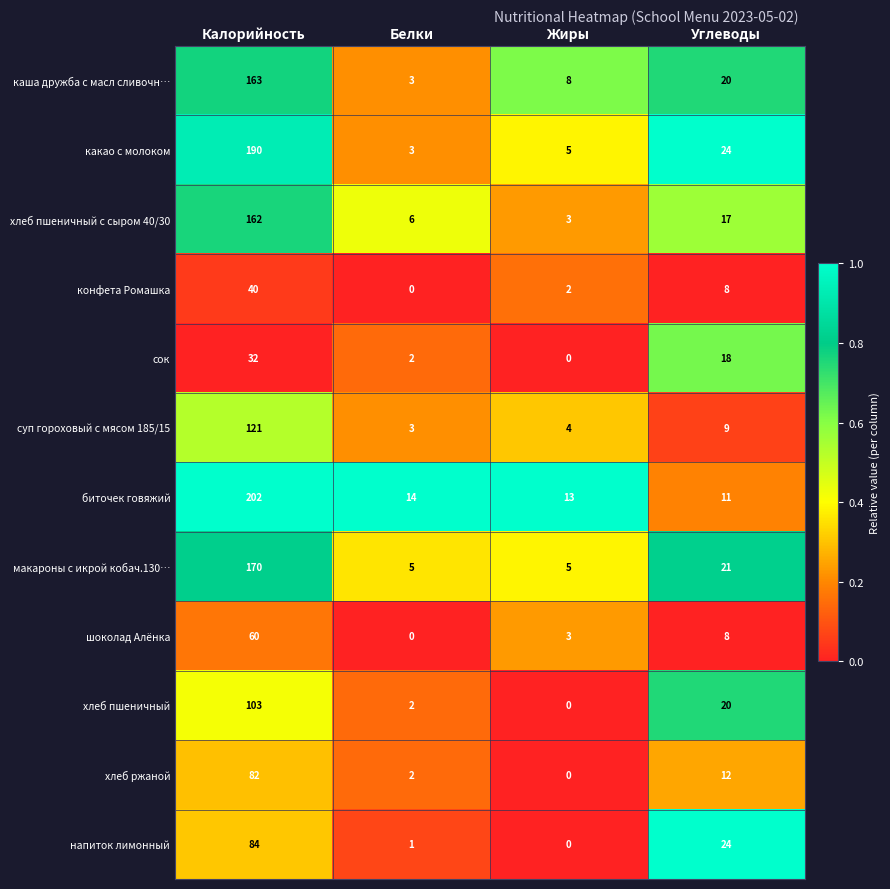

What is the greatest value displayed?

202